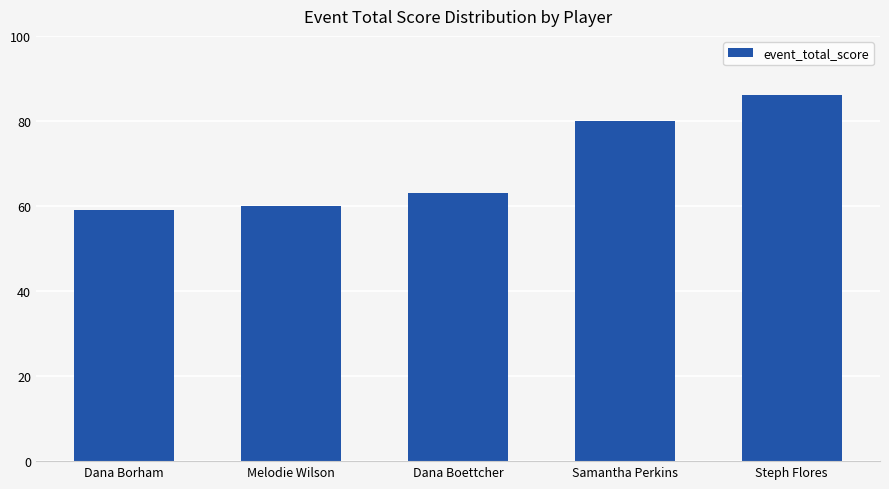

List the labels in order of value, smallest first.

Dana Borham, Melodie Wilson, Dana Boettcher, Samantha Perkins, Steph Flores